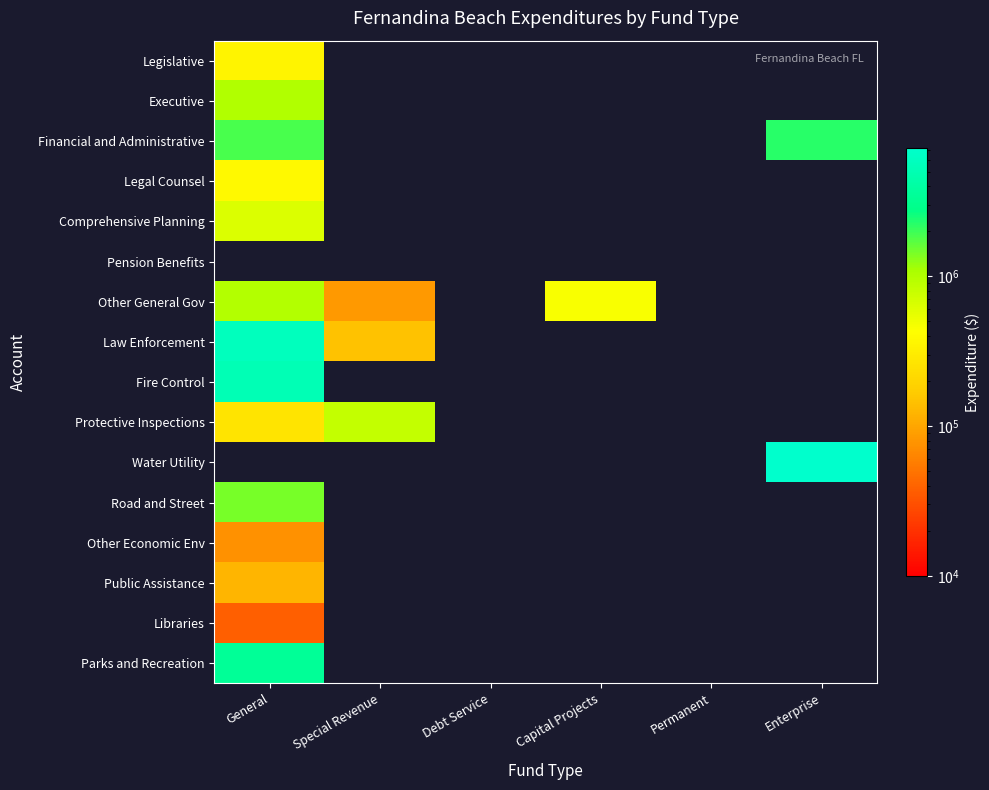

Reading left to right, transcribe all the data shown in this chart.

Legislative: General=348801	Special Revenue=0	Debt Service=0	Capital Projects=0	Permanent=0	Enterprise=0
Executive: General=1006018	Special Revenue=0	Debt Service=0	Capital Projects=0	Permanent=0	Enterprise=0
Financial and Administrative: General=1873148	Special Revenue=0	Debt Service=0	Capital Projects=0	Permanent=0	Enterprise=2198719
Legal Counsel: General=387314	Special Revenue=0	Debt Service=0	Capital Projects=0	Permanent=0	Enterprise=0
Comprehensive Planning: General=637425	Special Revenue=0	Debt Service=0	Capital Projects=0	Permanent=0	Enterprise=0
Pension Benefits: General=0	Special Revenue=0	Debt Service=0	Capital Projects=0	Permanent=0	Enterprise=0
Other General Gov: General=987269	Special Revenue=83952	Debt Service=0	Capital Projects=448474	Permanent=0	Enterprise=0
Law Enforcement: General=5731043	Special Revenue=144837	Debt Service=0	Capital Projects=0	Permanent=0	Enterprise=0
Fire Control: General=5254629	Special Revenue=0	Debt Service=0	Capital Projects=0	Permanent=0	Enterprise=0
Protective Inspections: General=267217	Special Revenue=812176	Debt Service=0	Capital Projects=0	Permanent=0	Enterprise=0
Water Utility: General=0	Special Revenue=0	Debt Service=0	Capital Projects=0	Permanent=0	Enterprise=7162916
Road and Street: General=1431699	Special Revenue=0	Debt Service=0	Capital Projects=0	Permanent=0	Enterprise=0
Other Economic Env: General=75432	Special Revenue=0	Debt Service=0	Capital Projects=0	Permanent=0	Enterprise=0
Public Assistance: General=121025	Special Revenue=0	Debt Service=0	Capital Projects=0	Permanent=0	Enterprise=0
Libraries: General=37149	Special Revenue=0	Debt Service=0	Capital Projects=0	Permanent=0	Enterprise=0
Parks and Recreation: General=3445269	Special Revenue=0	Debt Service=0	Capital Projects=0	Permanent=0	Enterprise=0